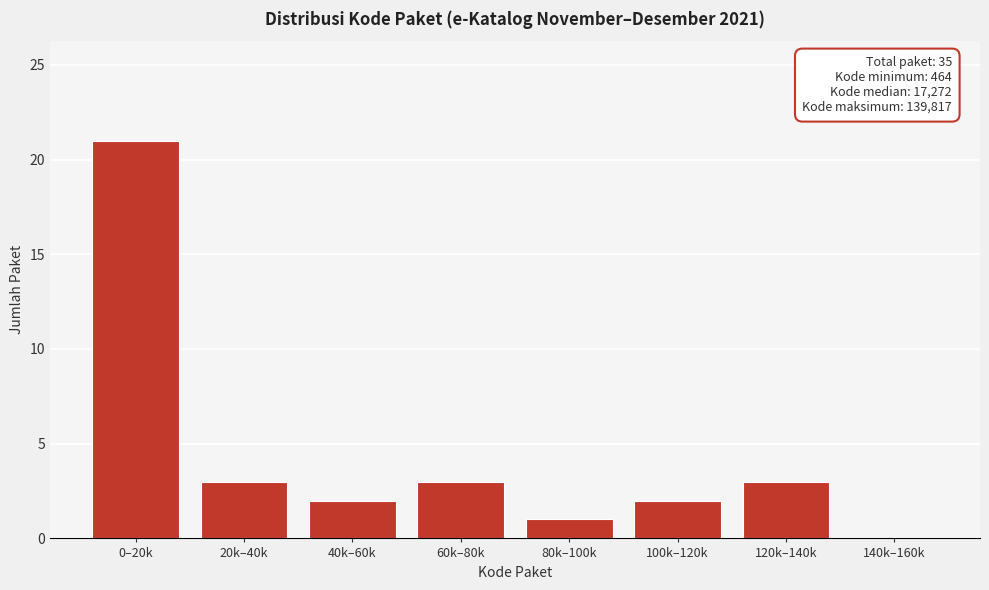

Reading left to right, extract all data points from this chart.

0–20k=21	20k–40k=3	40k–60k=2	60k–80k=3	80k–100k=1	100k–120k=2	120k–140k=3	140k–160k=0